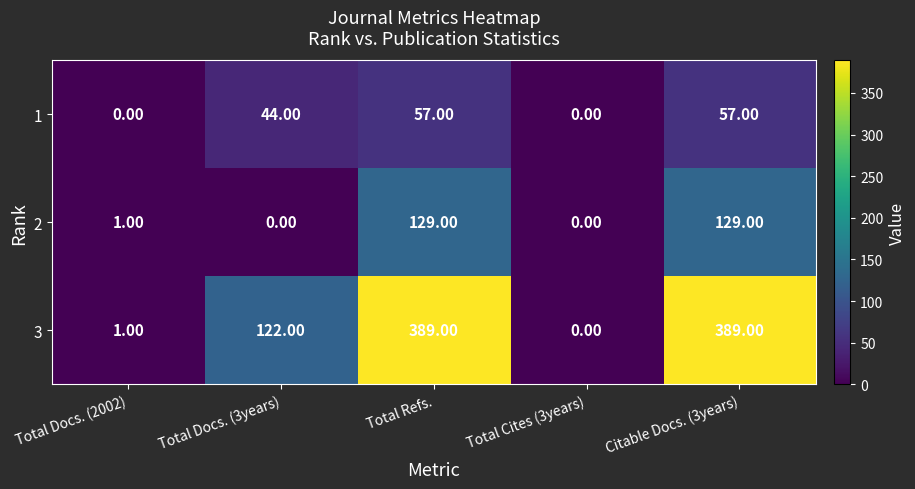

Which series has the widest spread of values?

3